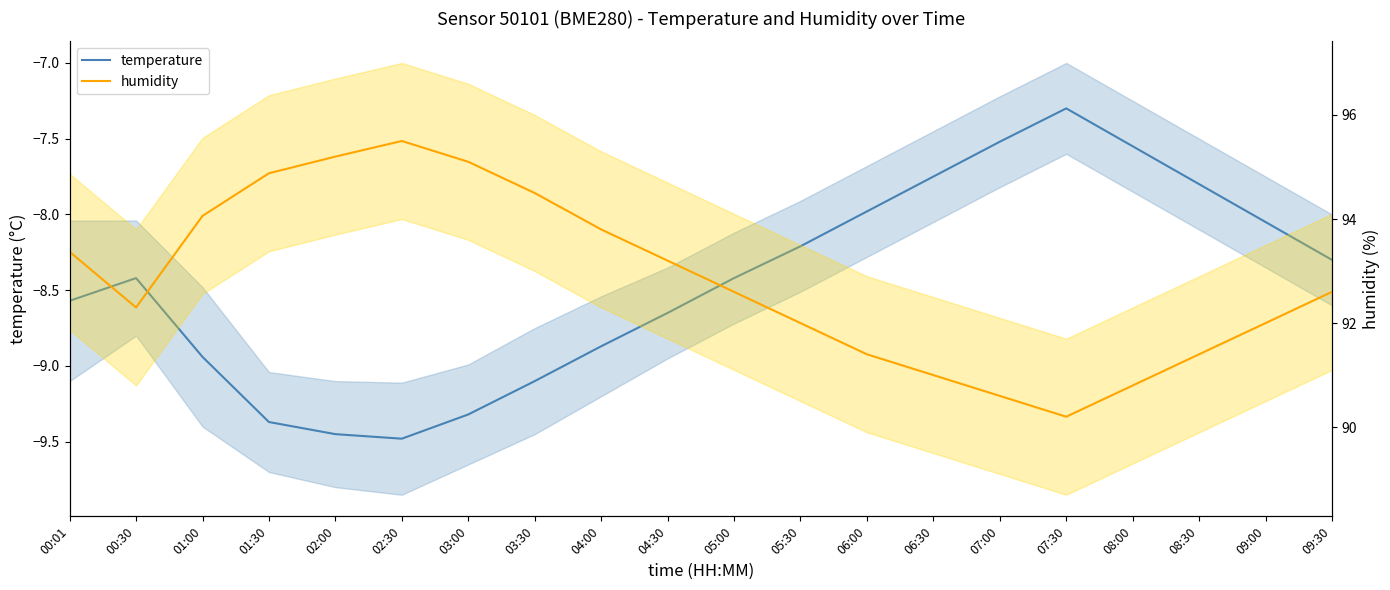

How many values in the temperature series exceed -8?

6